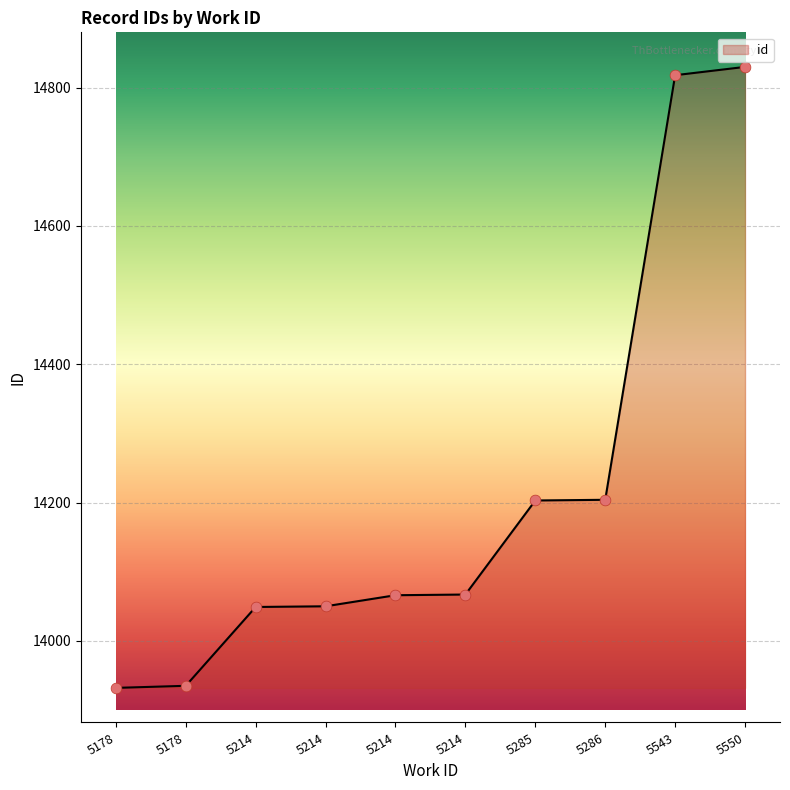

Approximately how many times larger is the value at 5543 compared to 5178?

1.1